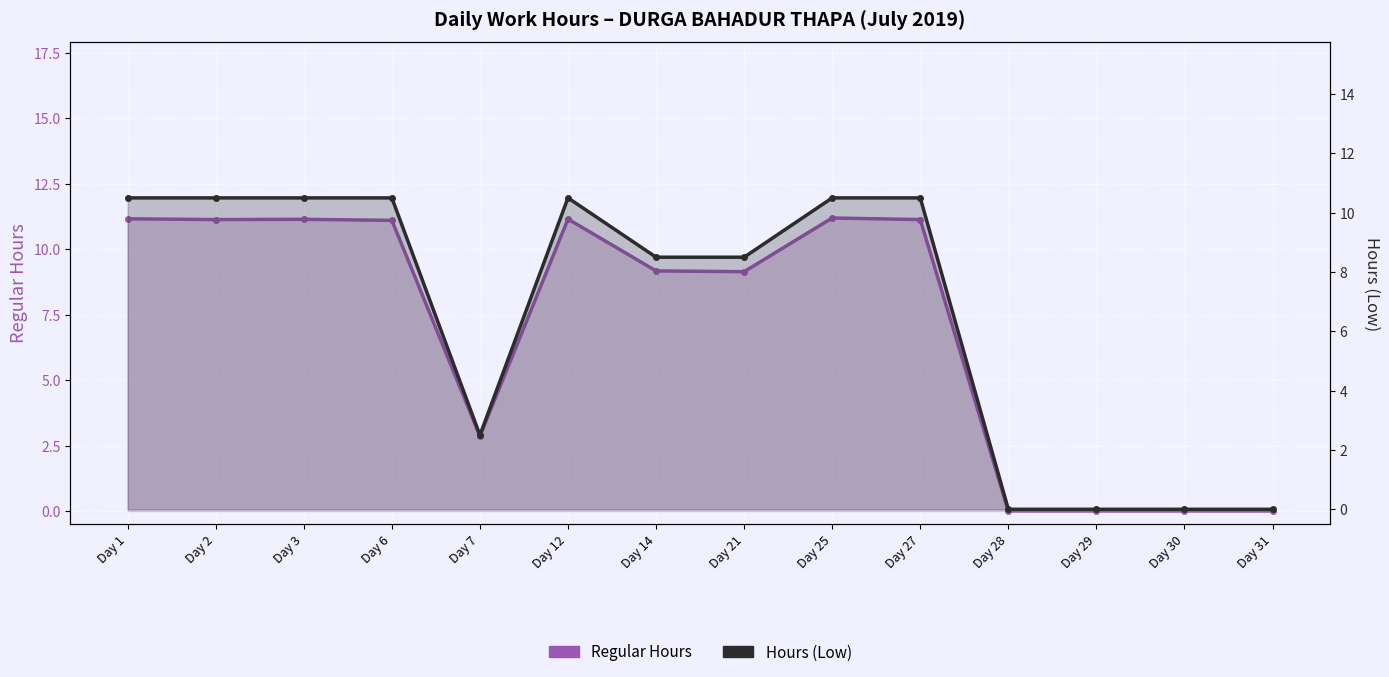

Between Day 30 and Day 25, which is larger?

Day 25